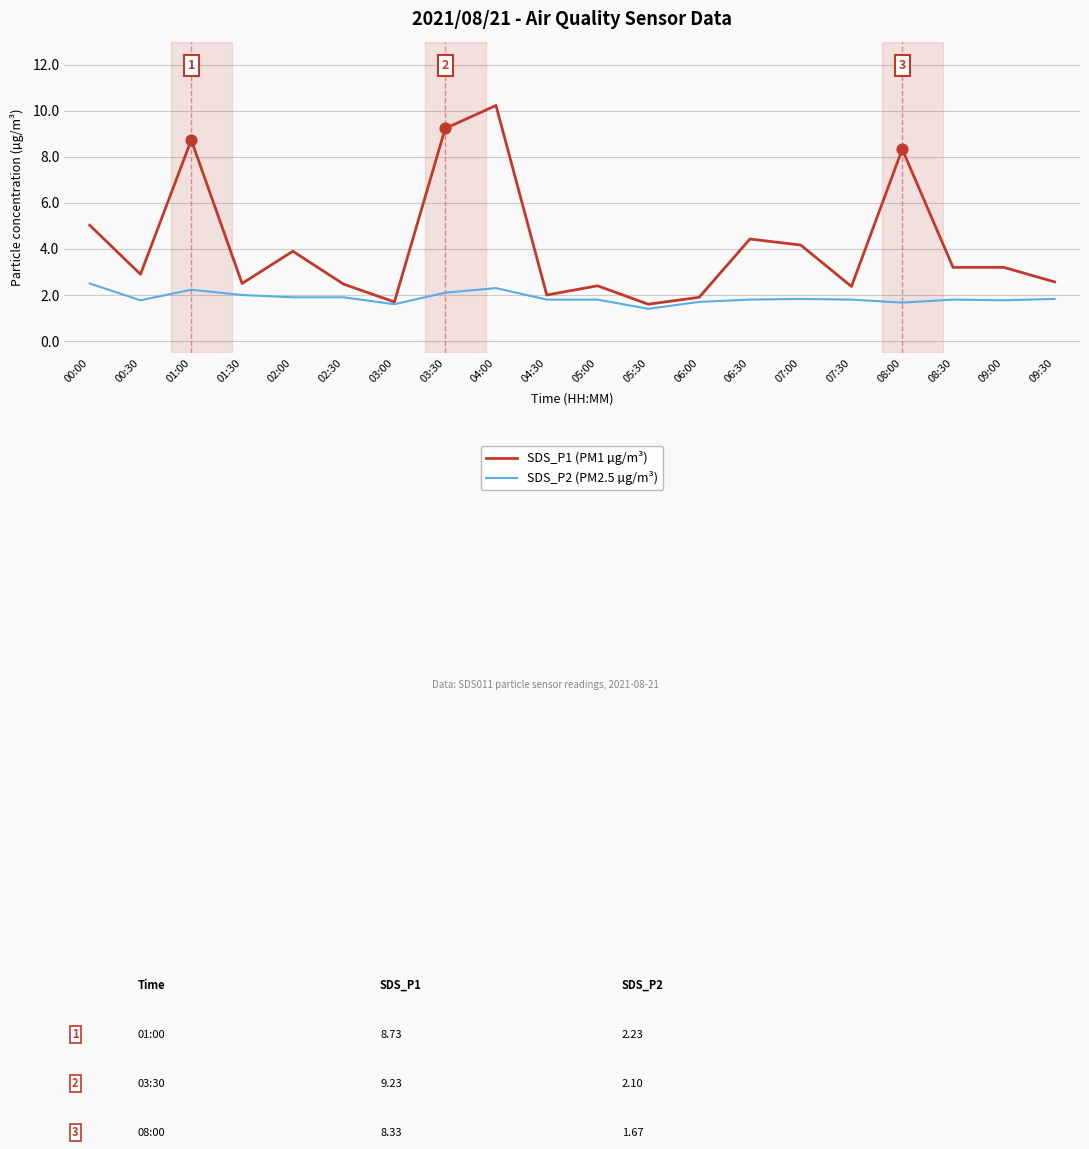

Which series has the largest total across all categories?

SDS_P1 (PM1 µg/m³)